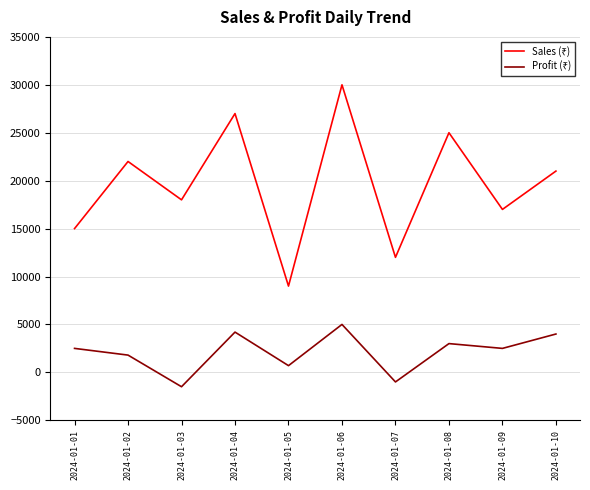

At which category is the sum across all series the highest?

2024-01-06